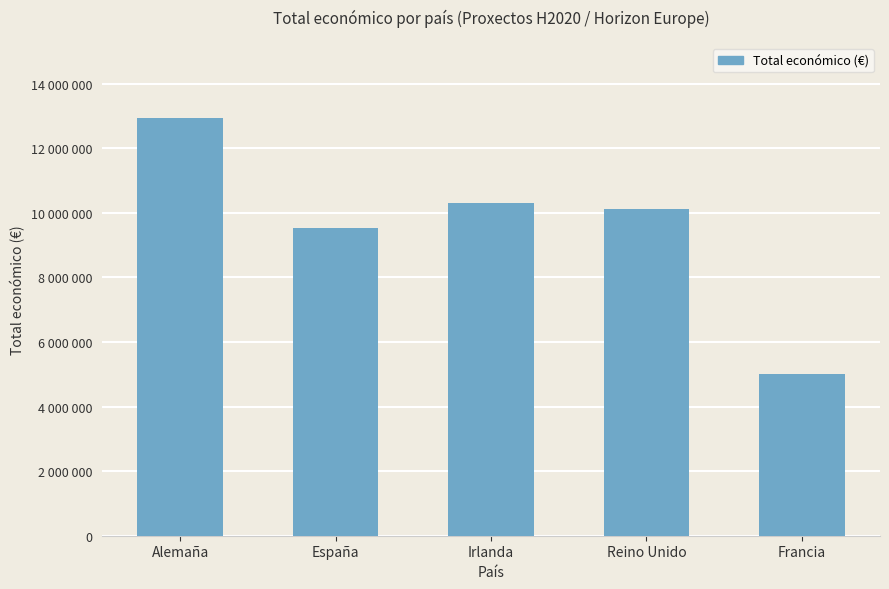

Does the chart contain any negative values?

No